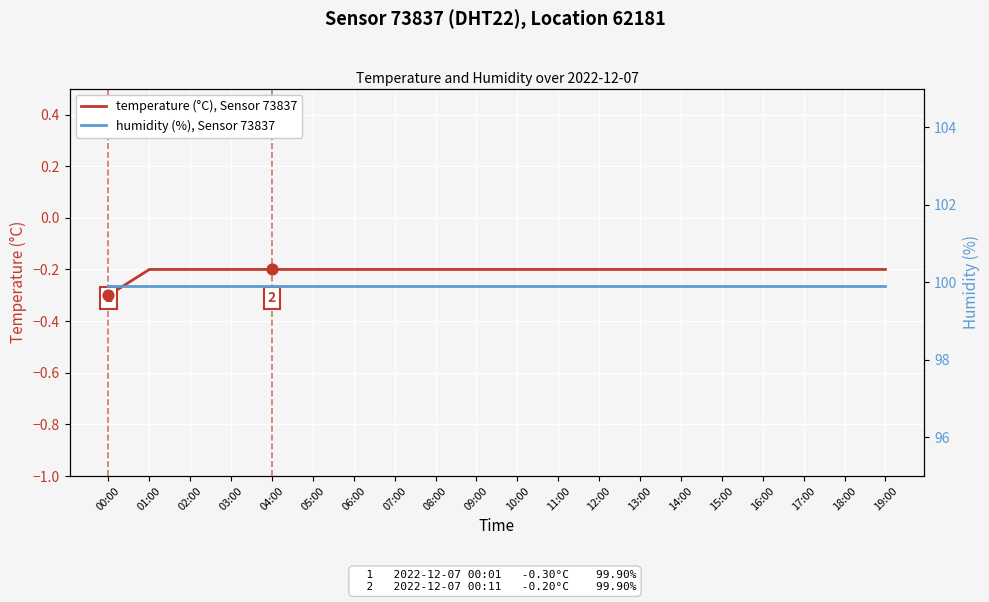

Which series contains the highest Y value?

humidity (%), Sensor 73837